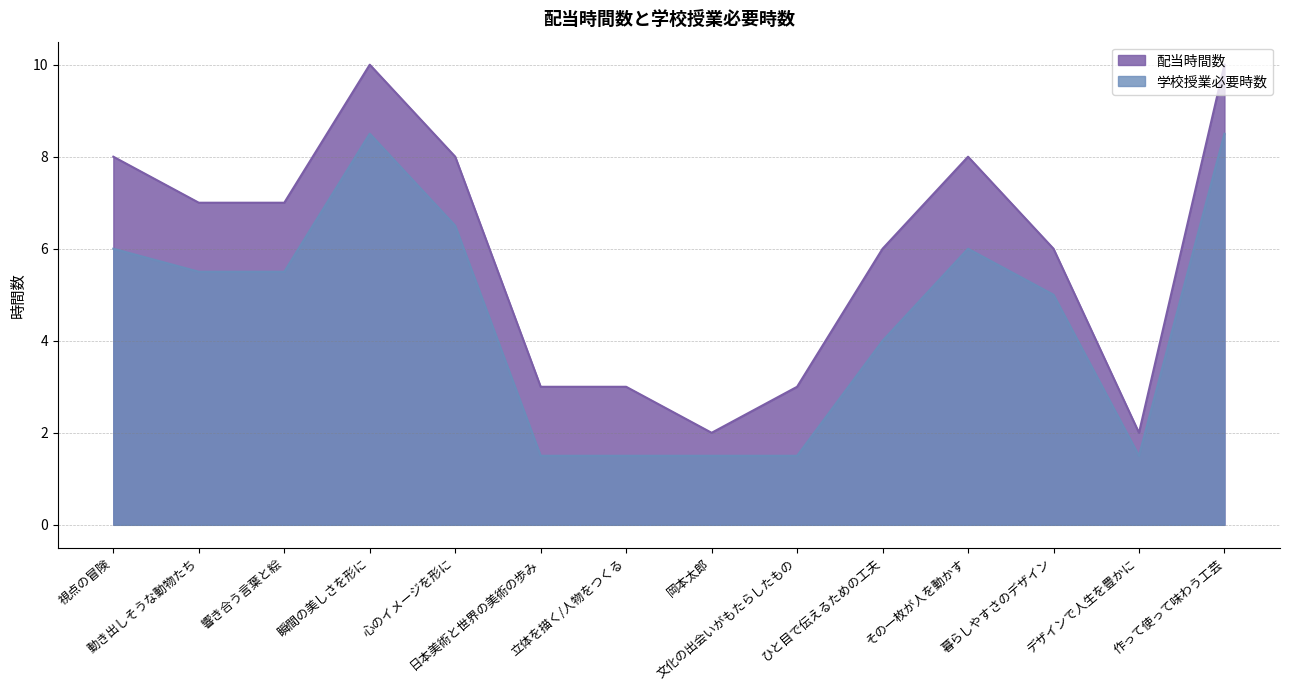

Reading left to right, transcribe all the data shown in this chart.

配当時間数: 8.0	7.0	7.0	10.0	8.0	3.0	3.0	2.0	3.0	6.0	8.0	6.0	2.0	10.0
学校授業必要時数: 6.0	5.5	5.5	8.5	6.5	1.5	1.5	1.5	1.5	4.0	6.0	5.0	1.5	8.5